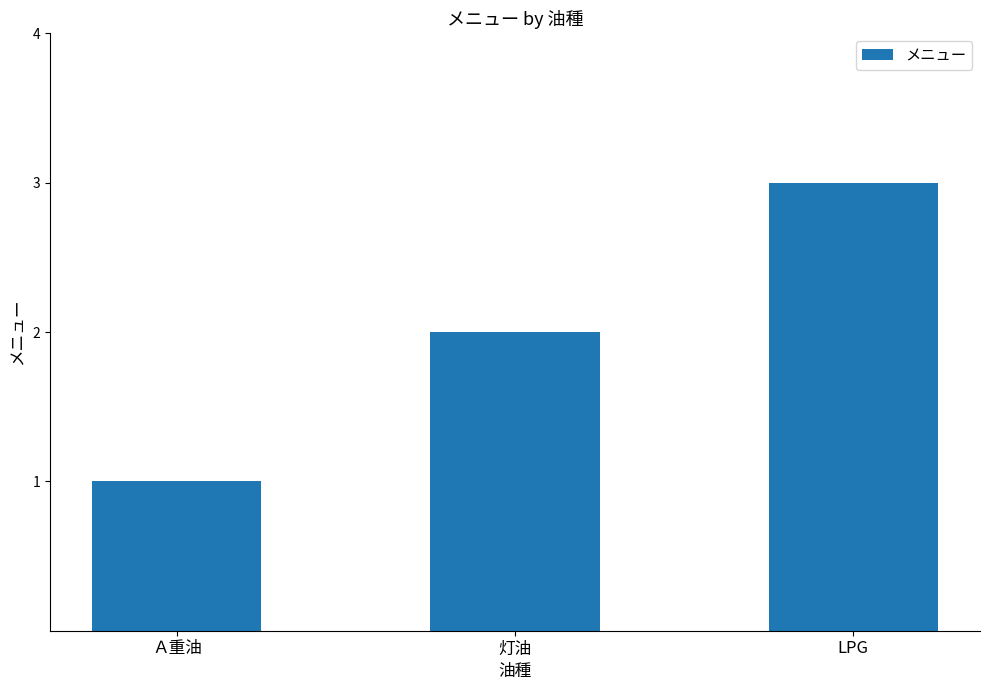

What is the sum of all values?

6